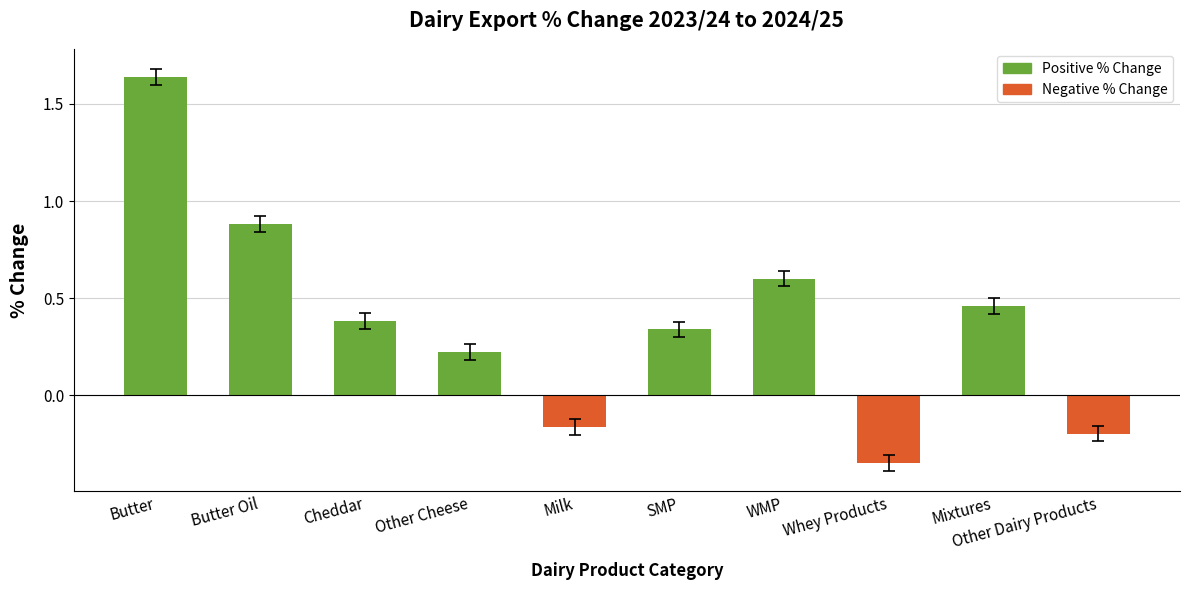

What is the value of the 10th bar from the left?

-0.2